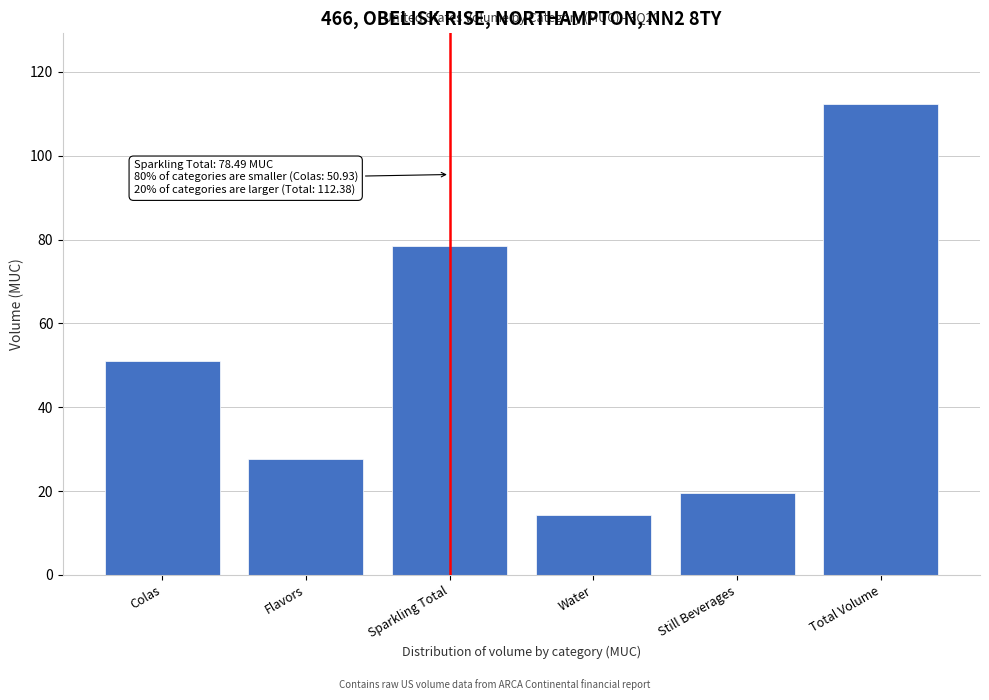

Reading left to right, extract all data points from this chart.

Colas=50.9	Flavors=27.6	Sparkling Total=78.5	Water=14.3	Still Beverages=19.6	Total Volume=112.4